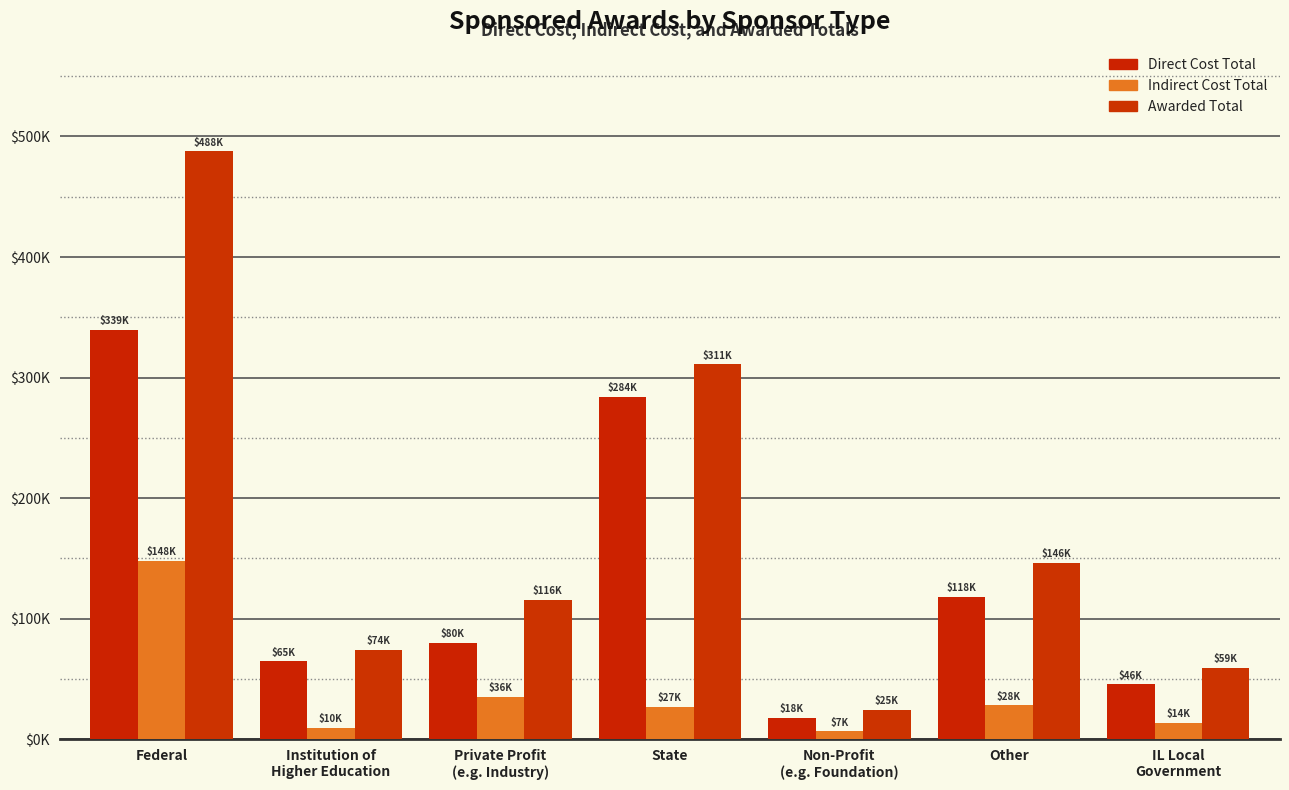

Does the chart contain any negative values?

No